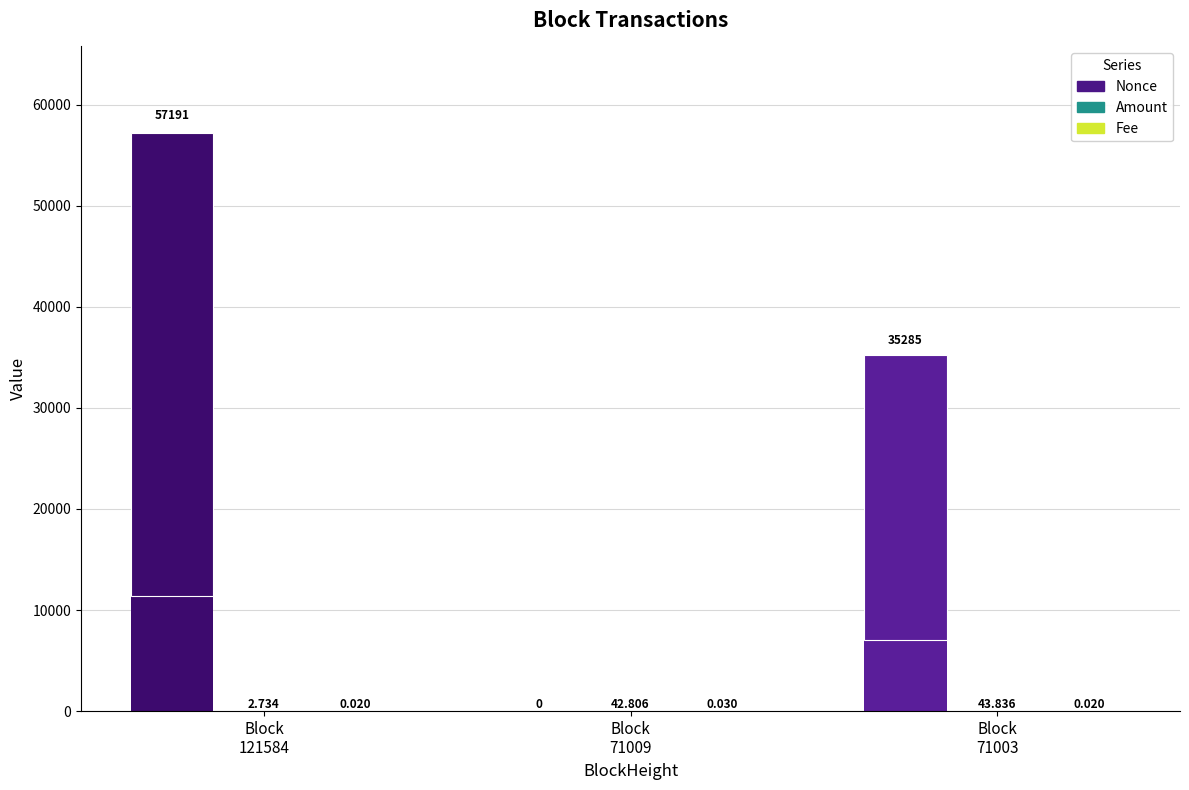

How many bars are there in each group?

3